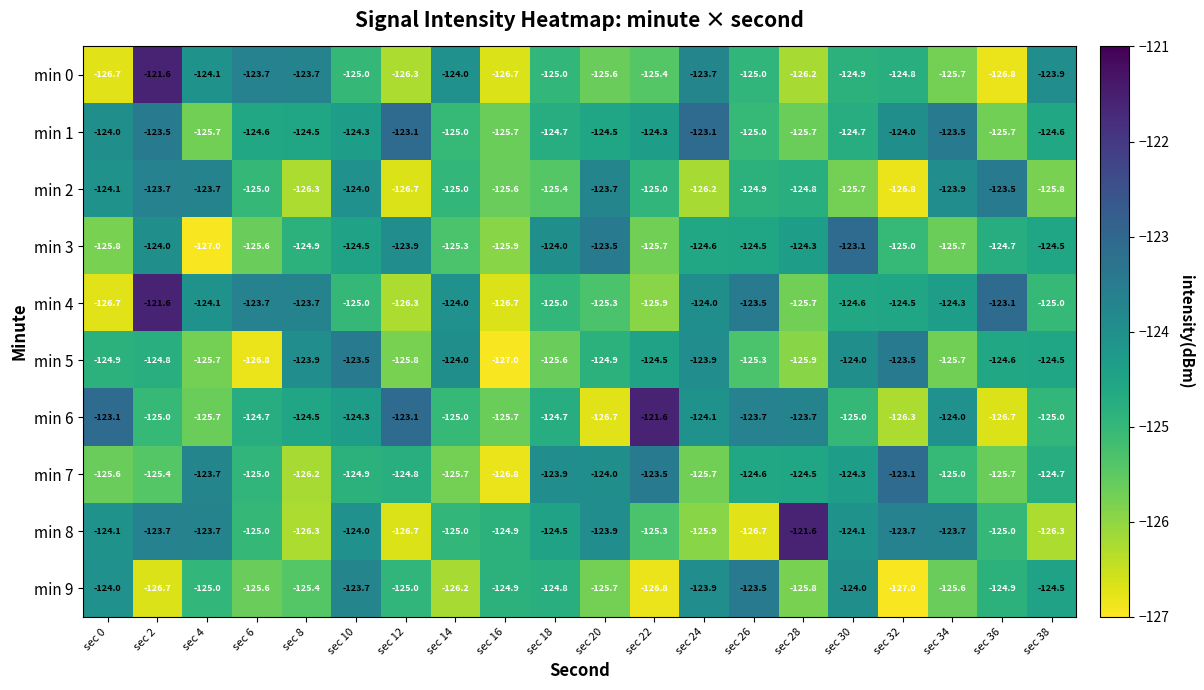

True or false: min 8 has a value of -125.0 at sec 14.

True